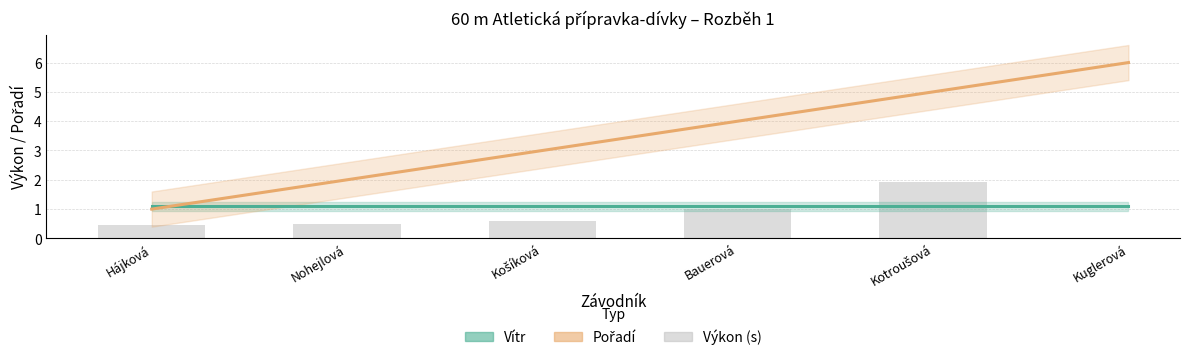

What is the difference between the second highest and second lowest values?

1.4